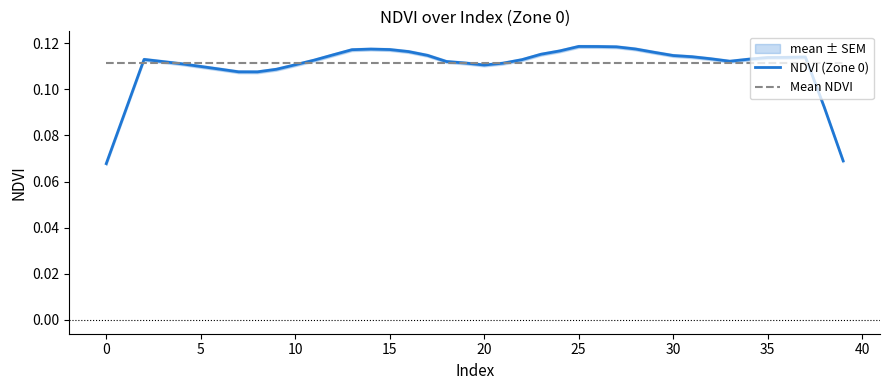

What is the sum of the NDVI (Zone 0) values at 34 and 26?

0.2